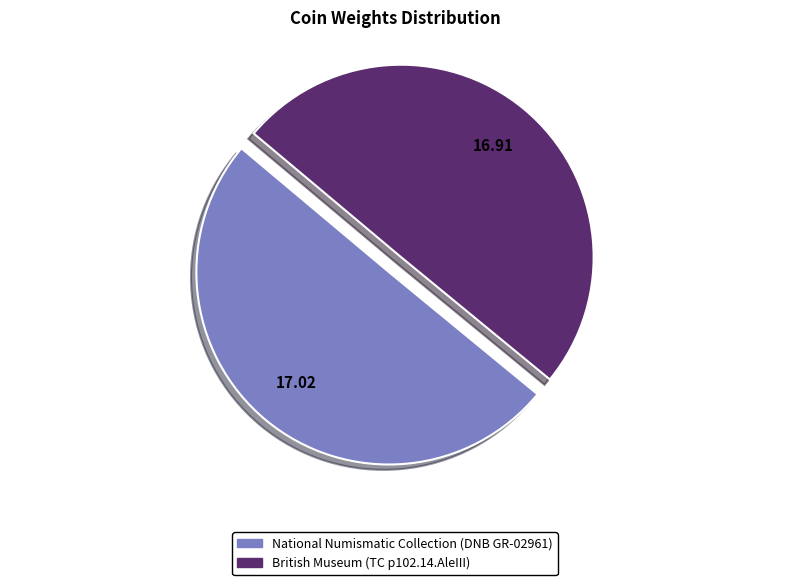

Combined, do British Museum (TC p102.14.AleIII) and National Numismatic Collection (DNB GR-02961) account for over 50%?

Yes